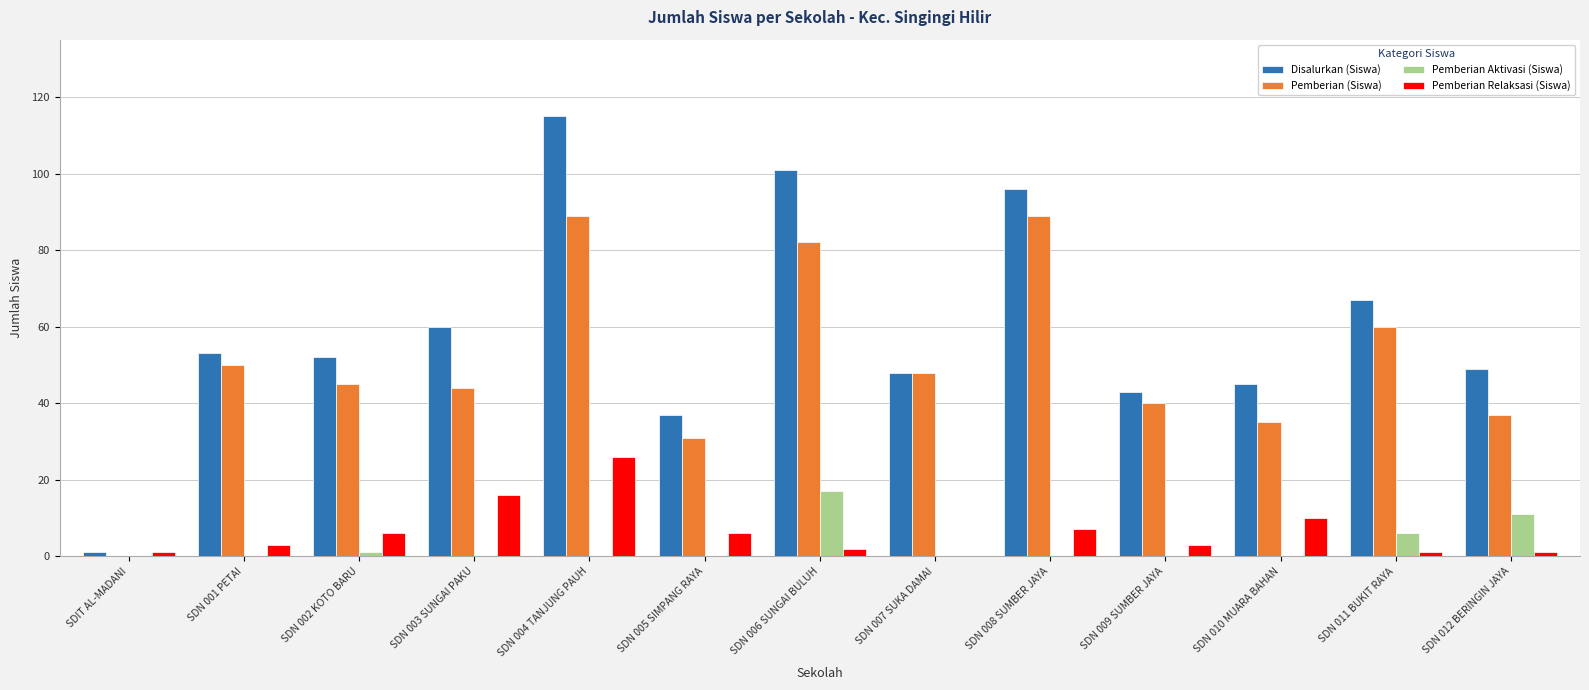

Reading right to left, transcribe all the data shown in this chart.

Disalurkan (Siswa): 49	67	45	43	96	48	101	37	115	60	52	53	1
Pemberian (Siswa): 37	60	35	40	89	48	82	31	89	44	45	50	0
Pemberian Aktivasi (Siswa): 11	6	0	0	0	0	17	0	0	0	1	0	0
Pemberian Relaksasi (Siswa): 1	1	10	3	7	0	2	6	26	16	6	3	1